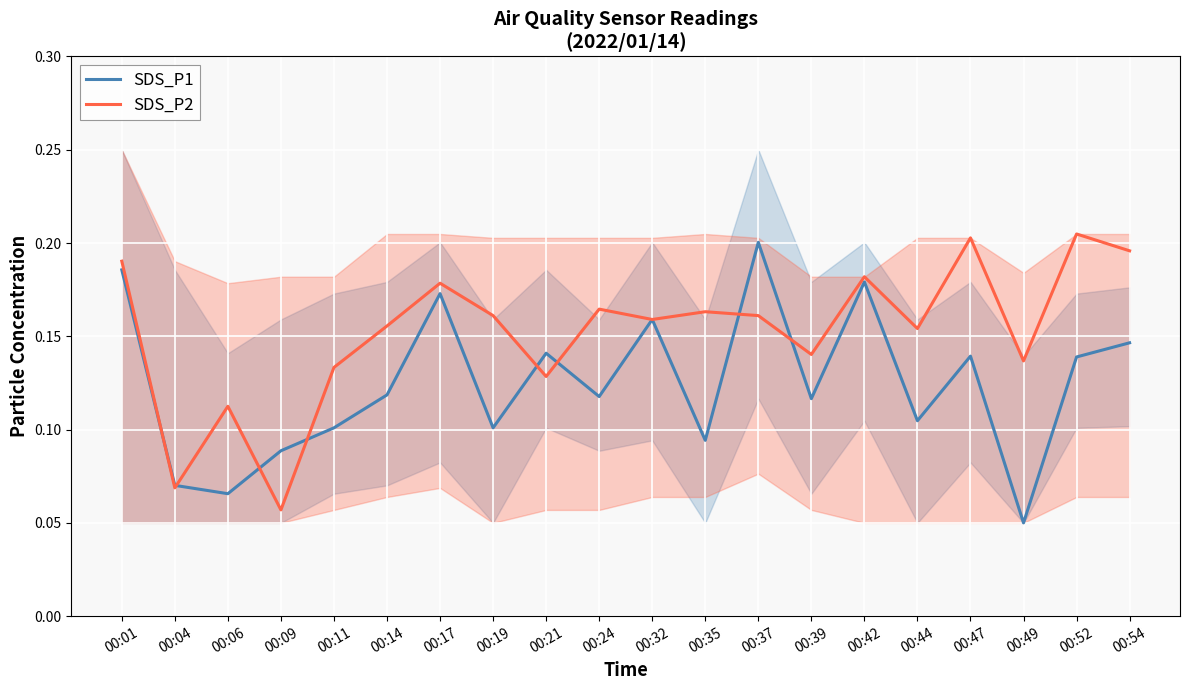

List the labels in order of SDS_P1 value, largest first.

00:37, 00:01, 00:42, 00:17, 00:32, 00:54, 00:21, 00:47, 00:52, 00:14, 00:24, 00:39, 00:44, 00:11, 00:19, 00:35, 00:09, 00:04, 00:06, 00:49